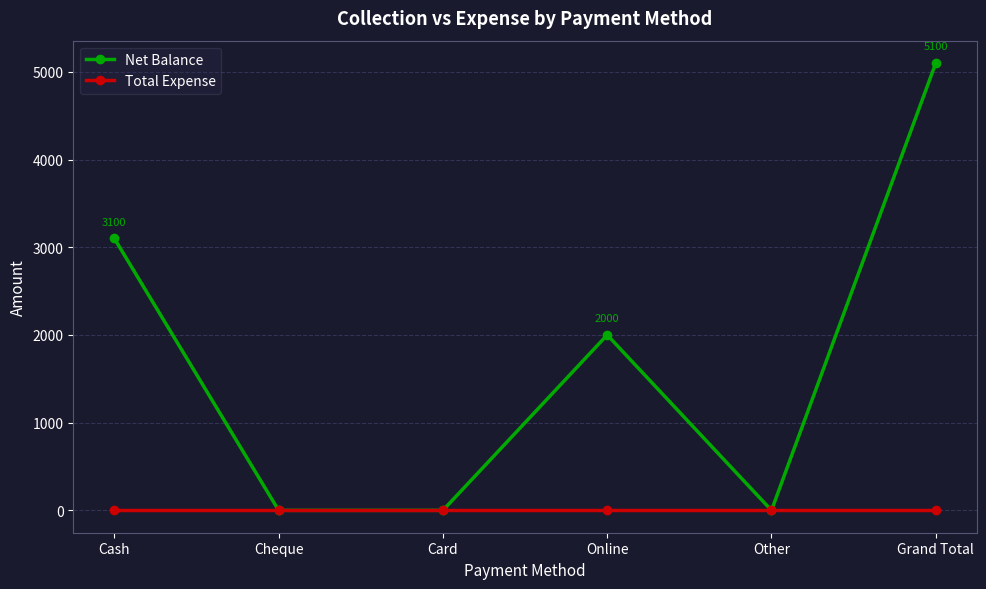

Which series has the widest spread of values?

Net Balance